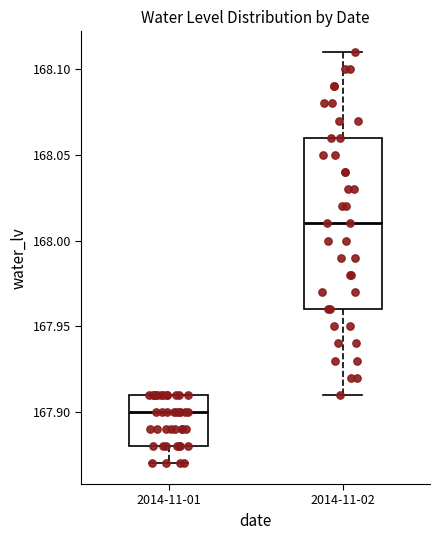

Which box has the lowest median line?

2014-11-01